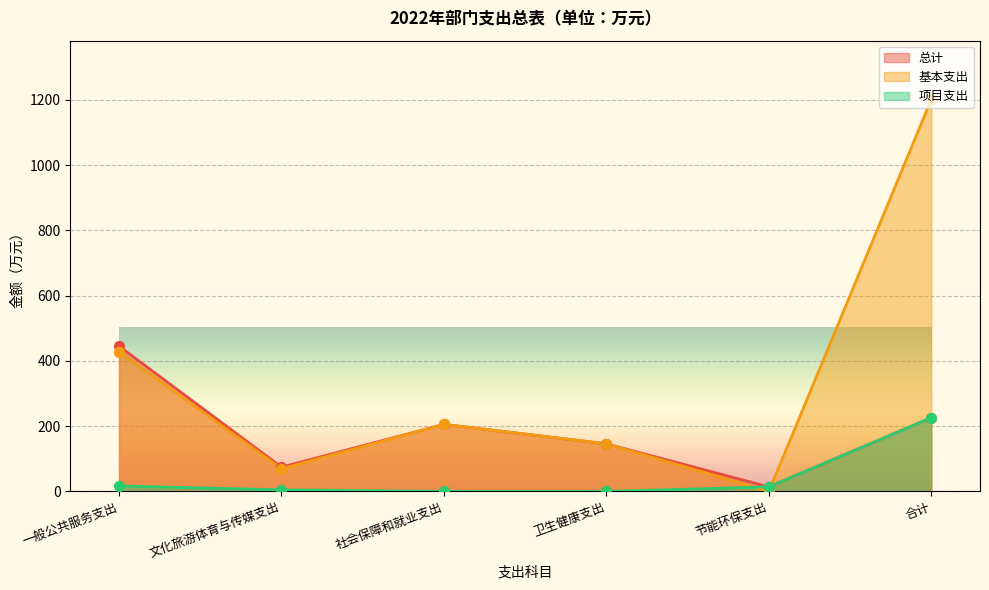

What is the total value across all series at 一般公共服务支出?

890.5